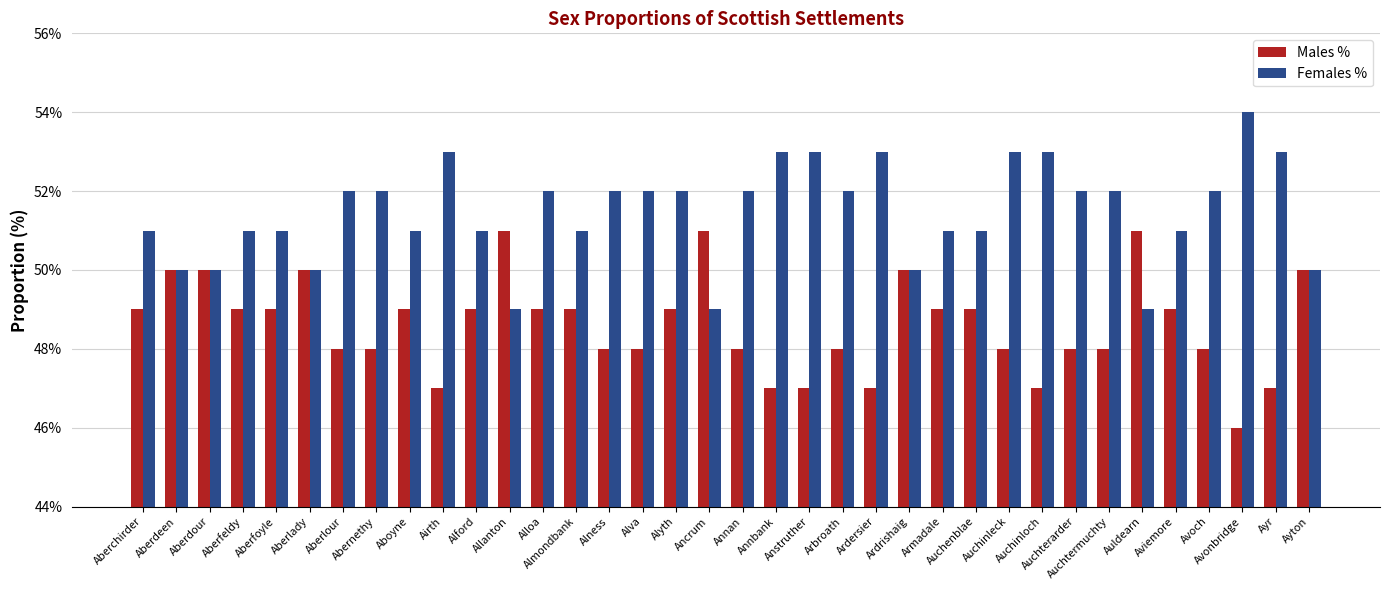

What is the minimum value shown in the chart?

46